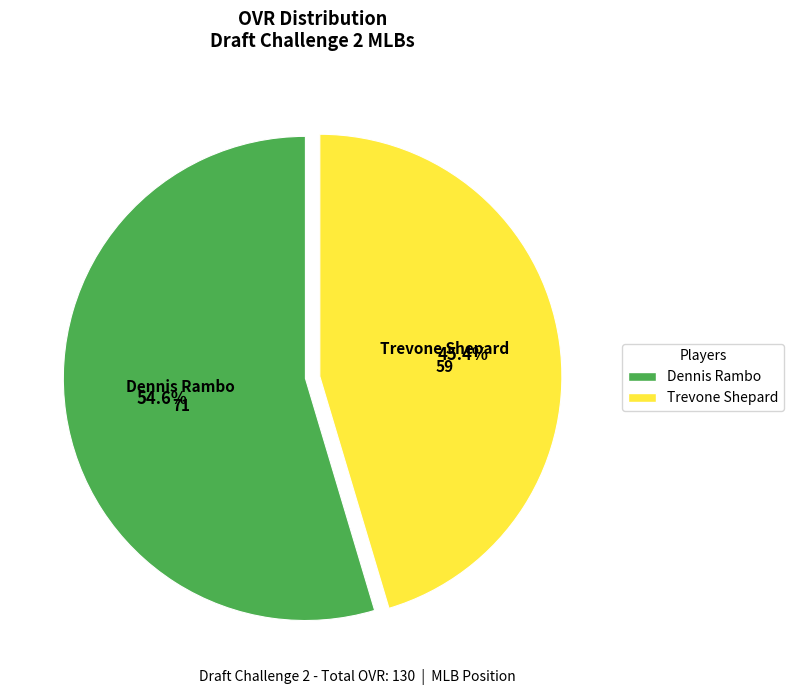

To the nearest percent, what is the difference between the largest and smallest slice percentages?

9%